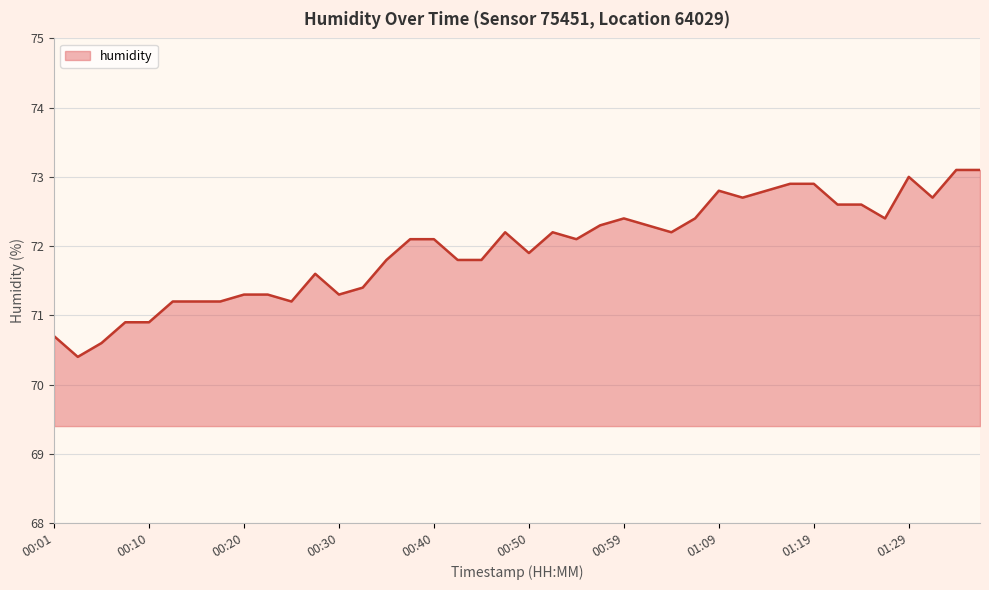

What is the minimum value shown in the chart?

70.4